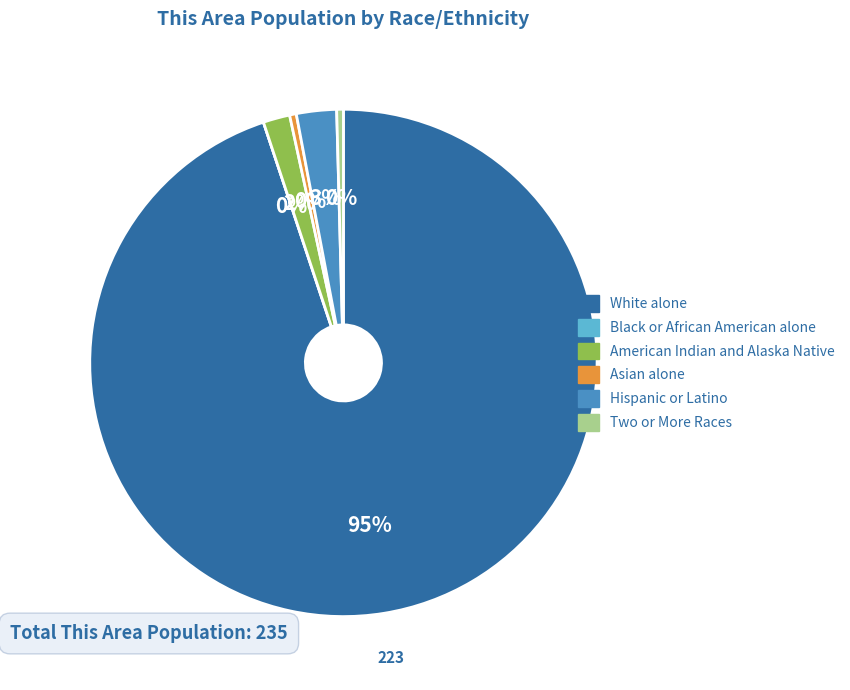

Between Black or African American alone and White alone, which is larger?

White alone